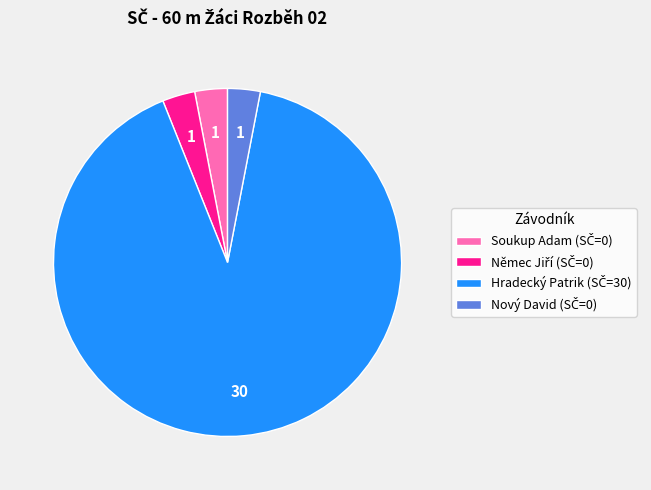

Combined, do Němec Jiří and Nový David account for over 50%?

No